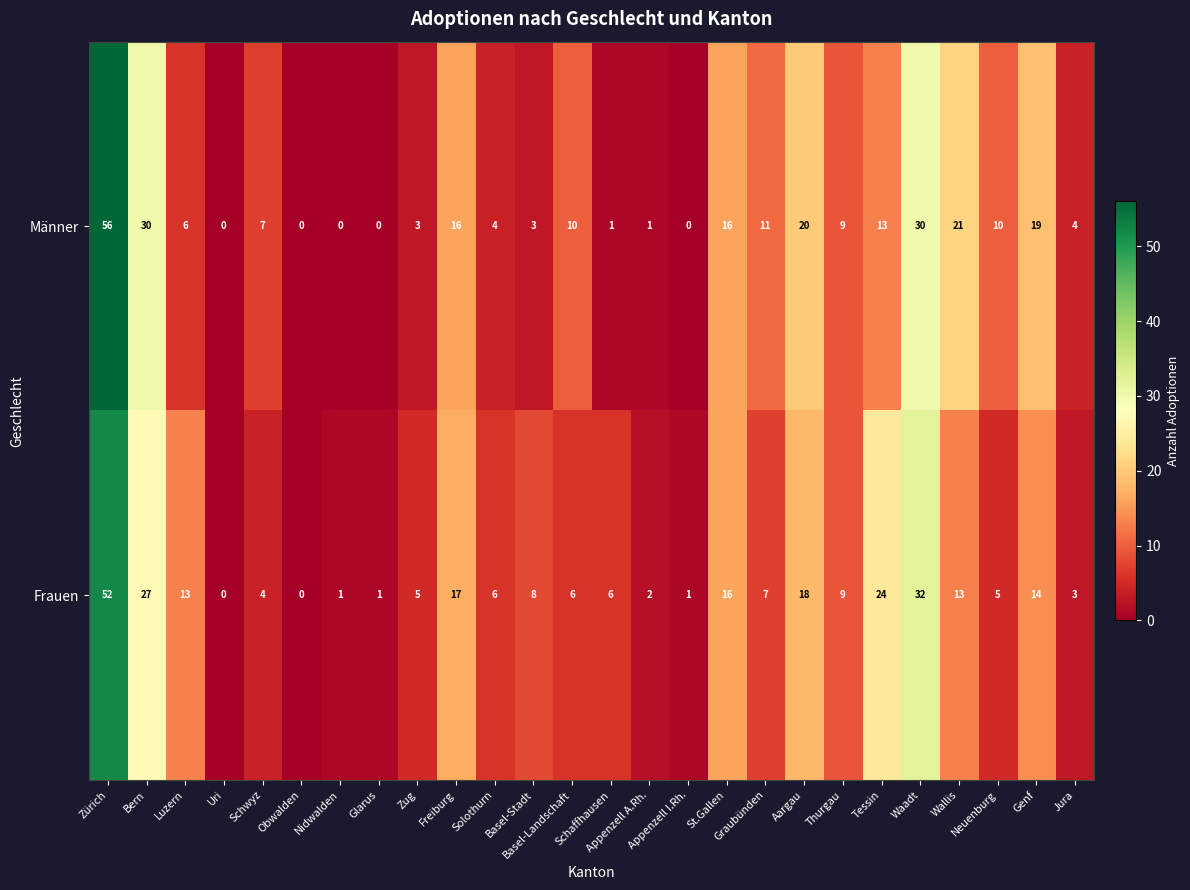

Which series has the widest spread of values?

Männer